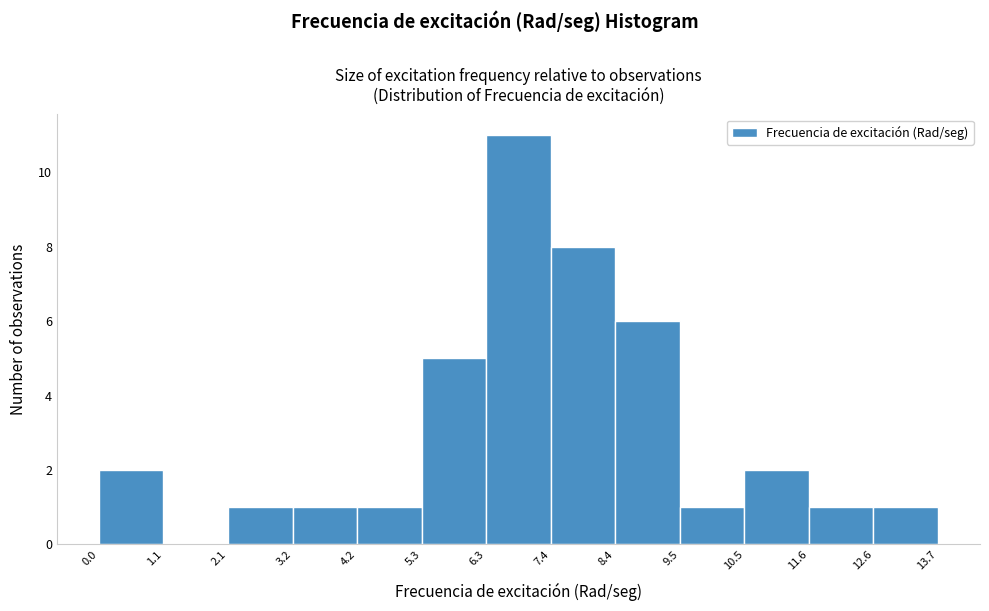

Reading left to right, list every bar in this chart as the range it spans on the x-axis followed by its height. The values are not printed on the chart, so give them approximately, as read against the axis.

0.0 to 1.1: 2
1.1 to 2.1: 0
2.1 to 3.2: 1
3.2 to 4.2: 1
4.2 to 5.3: 1
5.3 to 6.3: 5
6.3 to 7.4: 11
7.4 to 8.4: 8
8.4 to 9.5: 6
9.5 to 10.5: 1
10.5 to 11.6: 2
11.6 to 12.6: 1
12.6 to 13.7: 1